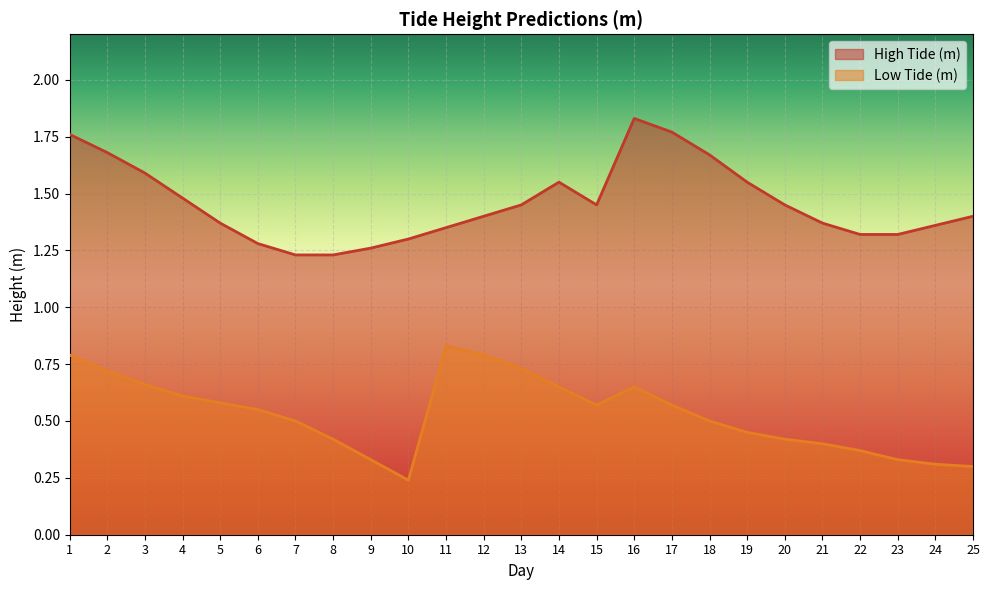

At how many categories does at least one series exceed 0?

25